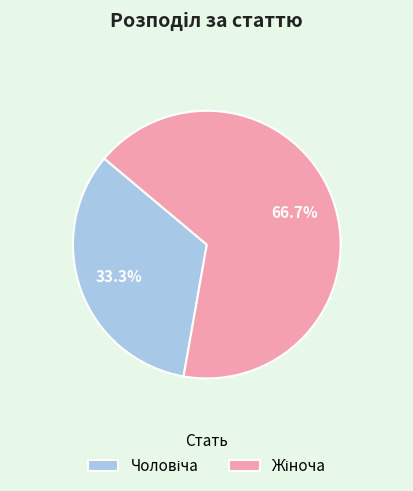

Does any single category account for the majority?

Yes